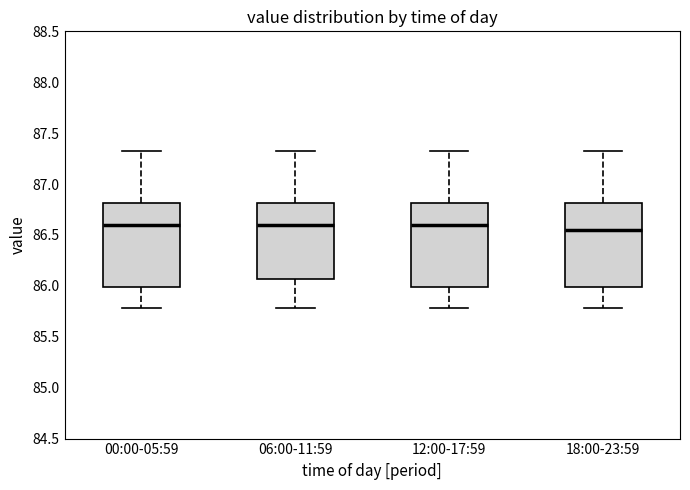

Reading left to right, transcribe this box plot: for each box, give where its median line is, the range the box spans, and where its two whiskers end, as read against the y-axis. The values are not printed on the chart, so give them approximately, as read against the axis.

00:00-05:59: median 86.60, box 86.00 to 86.80, whiskers 85.80 to 87.30
06:00-11:59: median 86.60, box 86.05 to 86.80, whiskers 85.80 to 87.30
12:00-17:59: median 86.60, box 86.00 to 86.80, whiskers 85.80 to 87.30
18:00-23:59: median 86.55, box 86.00 to 86.80, whiskers 85.80 to 87.30